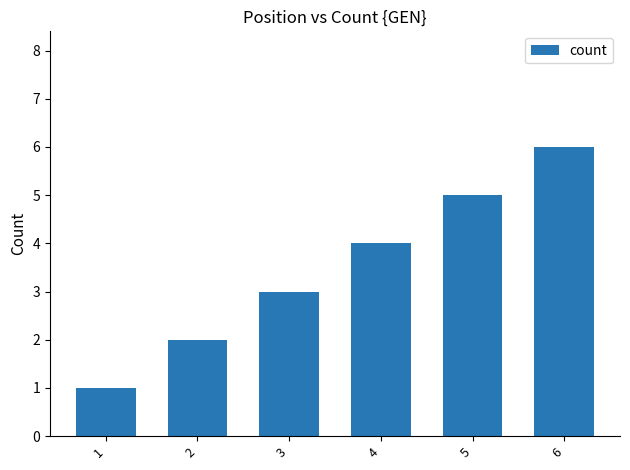

What is the difference between the second highest and minimum values?

4